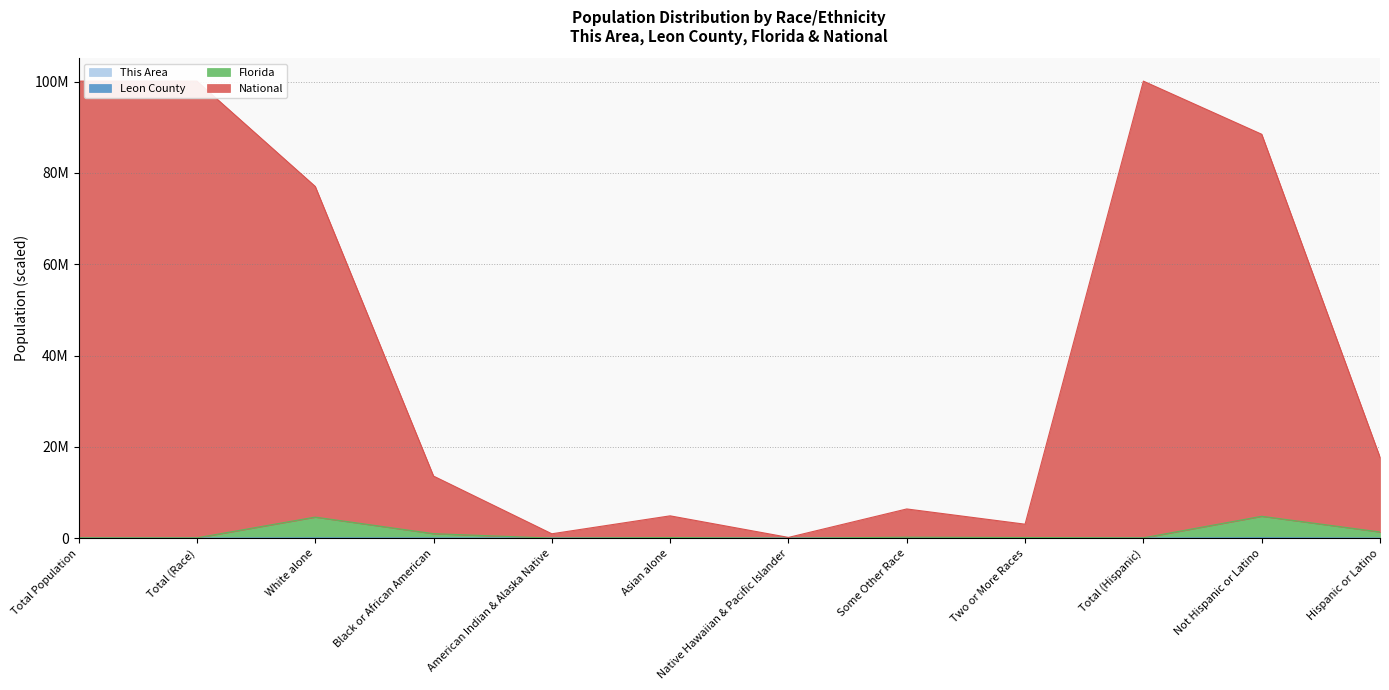

What position from the left is Hispanic or Latino?

12